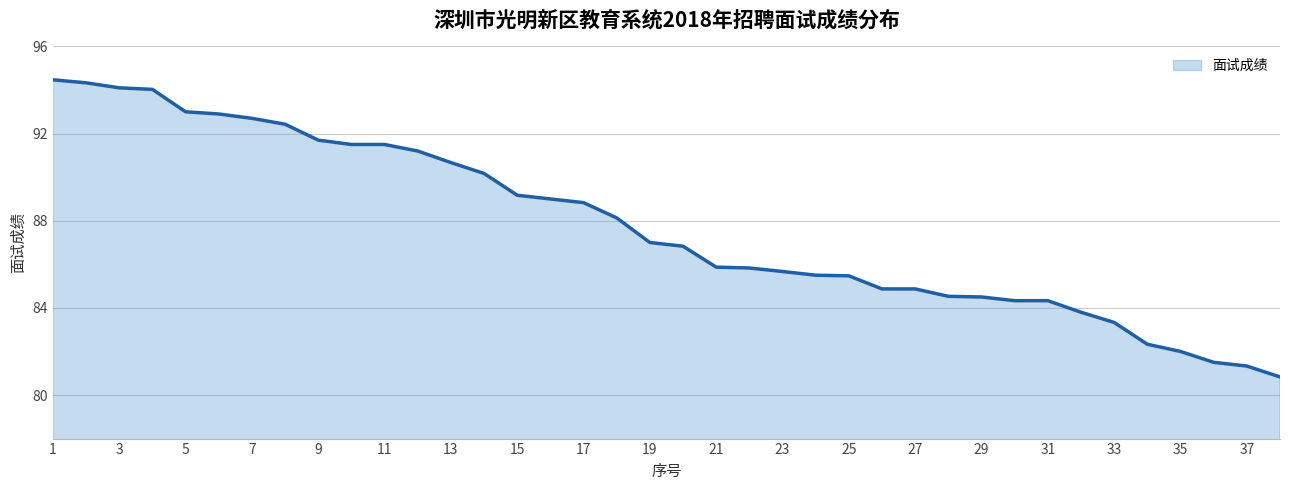

What is the difference between the maximum and minimum values?

13.6